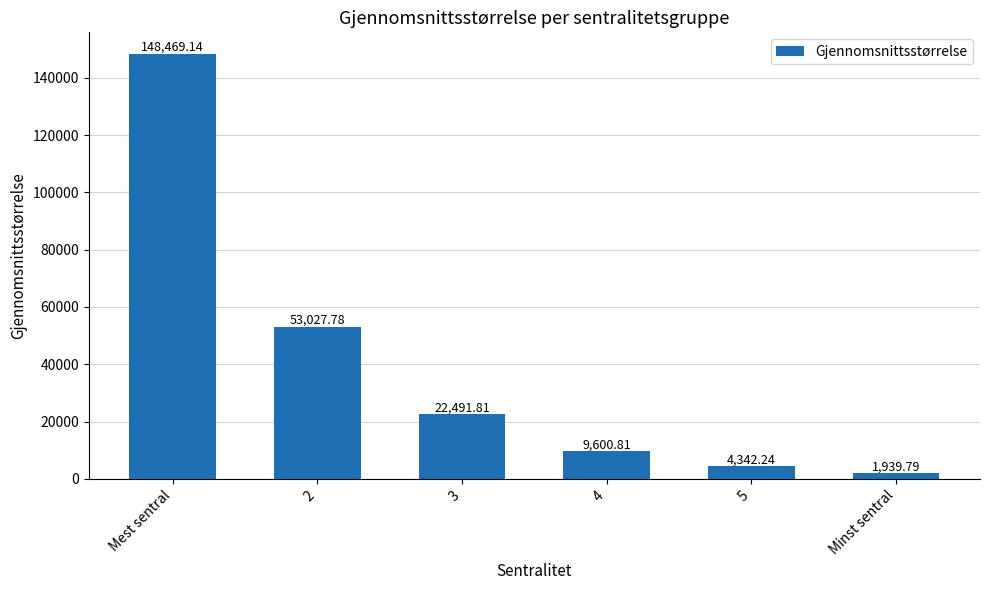

What is the change in value from 2 to 3?

-30536.0